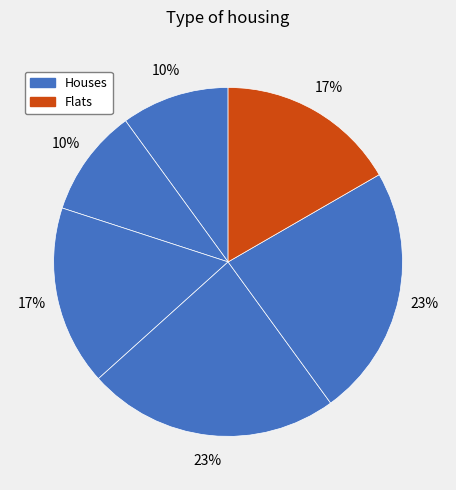

Does any single category account for the majority?

No